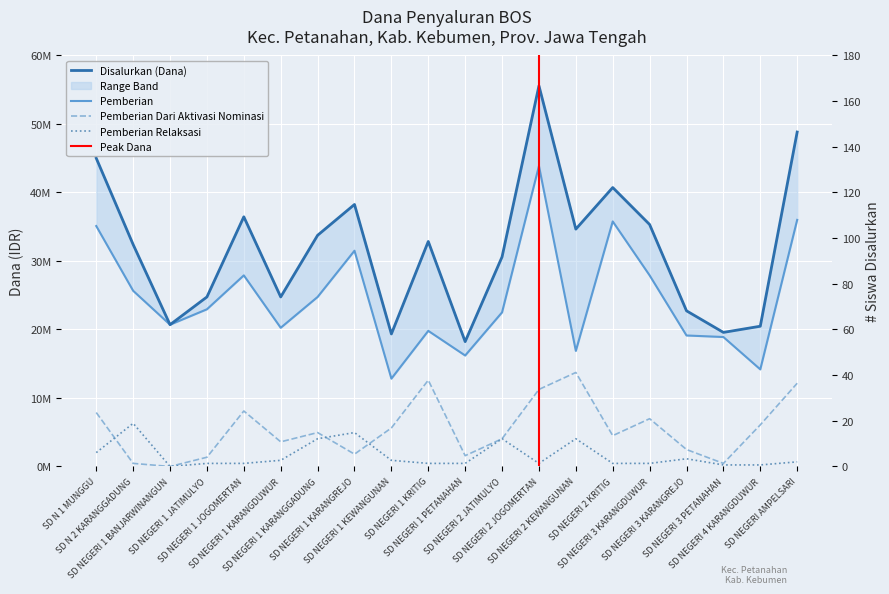

What are all the series names shown in the legend?

Disalurkan (Dana), Pemberian, Pemberian Dari Aktivasi Nominasi, Pemberian Relaksasi